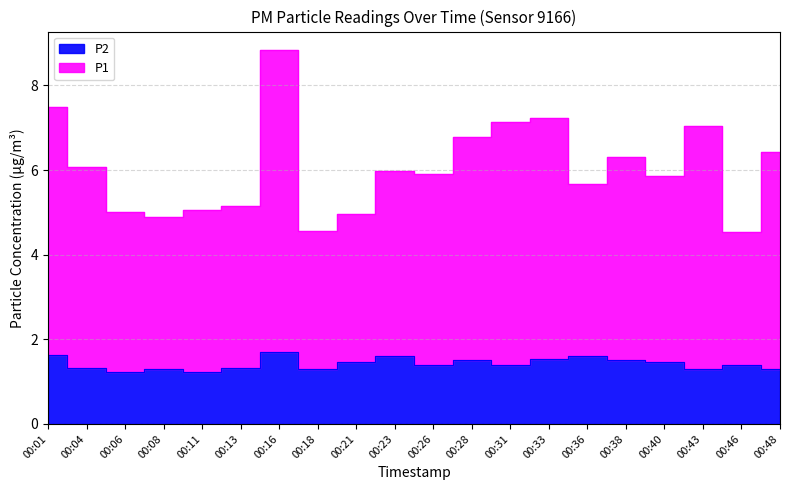

How many lines are shown in the chart?

2